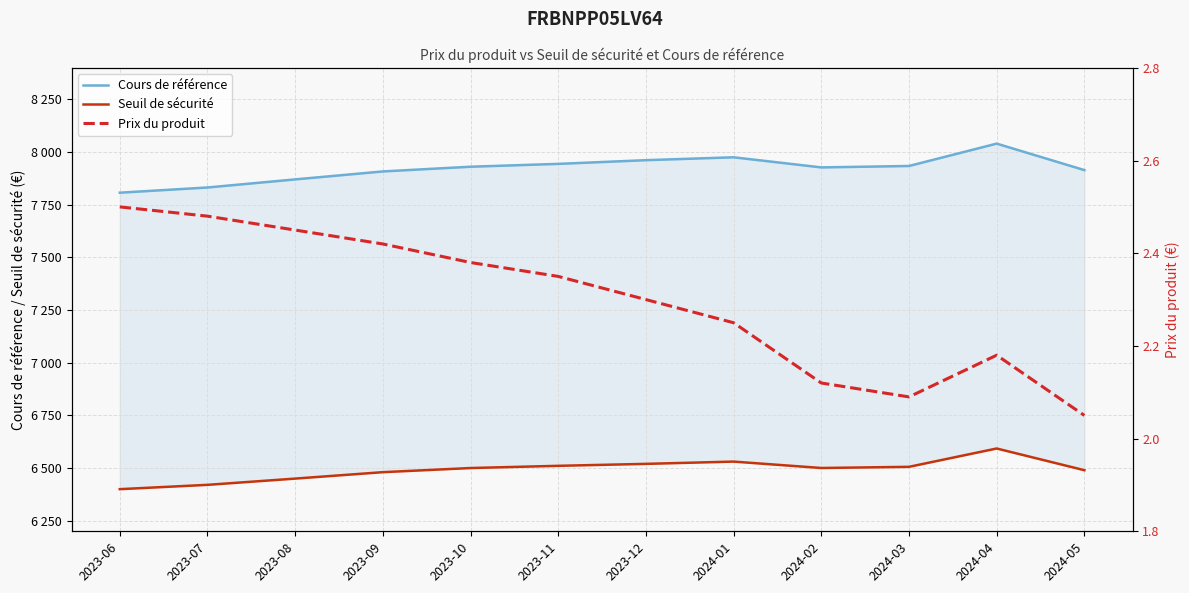

Reading left to right, extract all data points from this chart.

Cours de référence: 7807.4	7832.1	7870.6	7908.3	7930.7	7944.2	7961.8	7975.4	7927.4	7934.2	8040.4	7914.6
Seuil de sécurité: 6400.0	6420.5	6450.2	6480.7	6500.3	6510.8	6520.1	6530.9	6500.5	6506.0	6593.1	6490.0
Prix du produit: 2.5	2.5	2.5	2.4	2.4	2.4	2.3	2.2	2.1	2.1	2.2	2.0